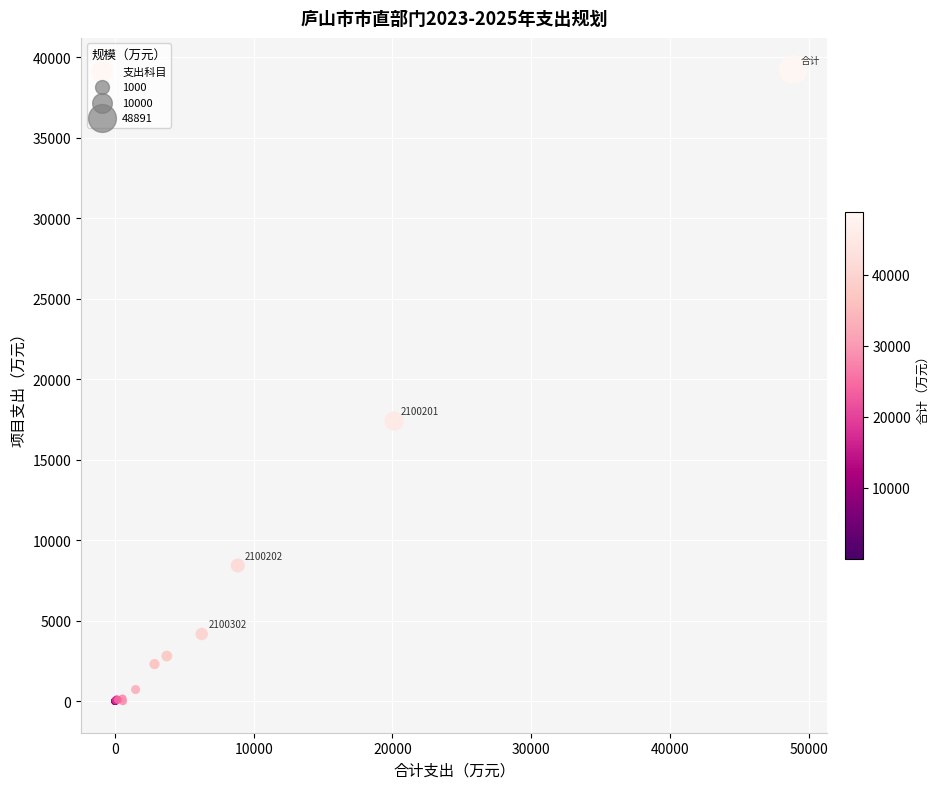

What Y value in the scatter plot is closest to 19617?

17400.4